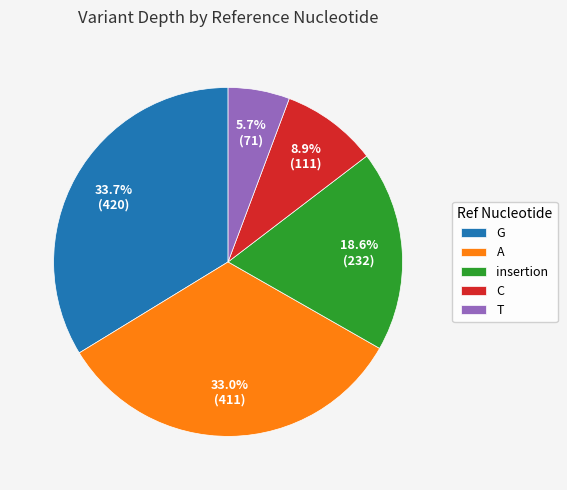

Is there any slice that represents more than half of the pie?

No